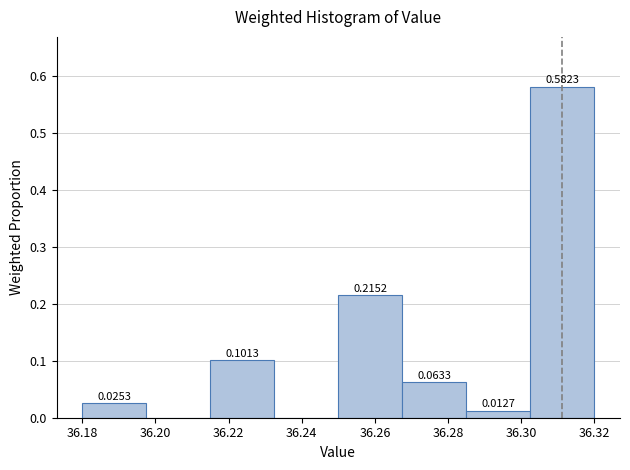

Which range on the x-axis has the tallest bar?

36.302 to 36.320